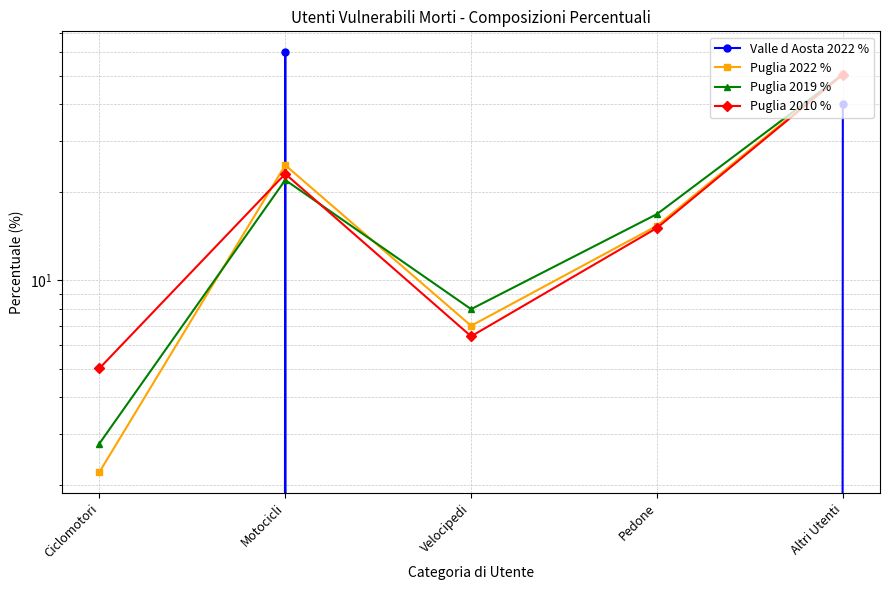

Reading left to right, extract all data points from this chart.

Valle d Aosta 2022 %: Ciclomotori=0.0	Motocicli=60.0	Velocipedi=0.0	Pedone=0.0	Altri Utenti=40.0
Puglia 2022 %: Ciclomotori=2.2	Motocicli=24.7	Velocipedi=7.0	Pedone=15.4	Altri Utenti=50.7
Puglia 2019 %: Ciclomotori=2.8	Motocicli=22.0	Velocipedi=8.0	Pedone=16.8	Altri Utenti=50.4
Puglia 2010 %: Ciclomotori=5.0	Motocicli=23.1	Velocipedi=6.4	Pedone=15.1	Altri Utenti=50.4